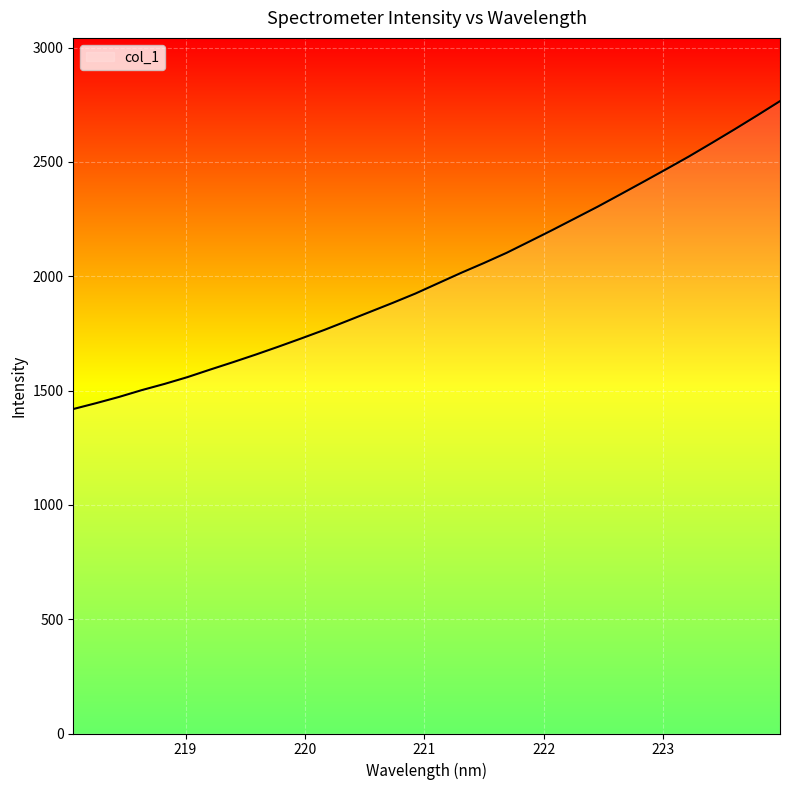

What is the difference between the maximum and minimum values?

1346.7